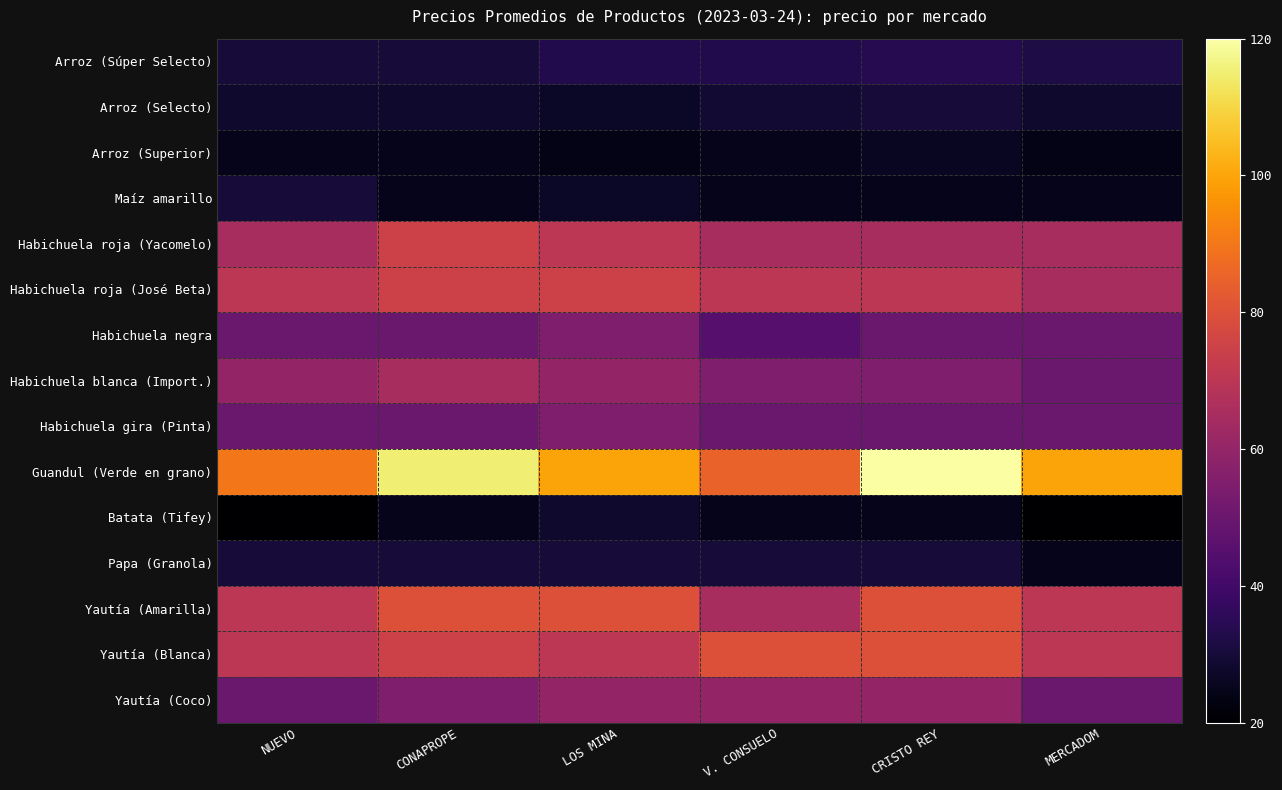

Which series has the largest range (max minus min)?

Guandul (Verde en grano)